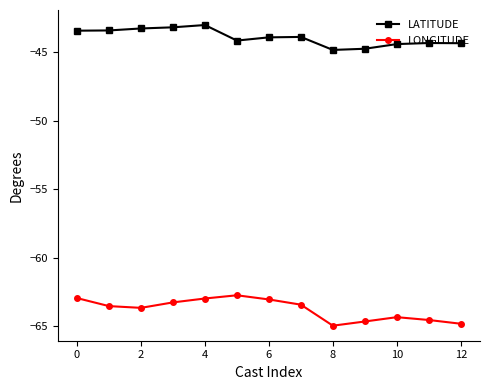

What is the lowest value of the LONGITUDE series?

-65.0